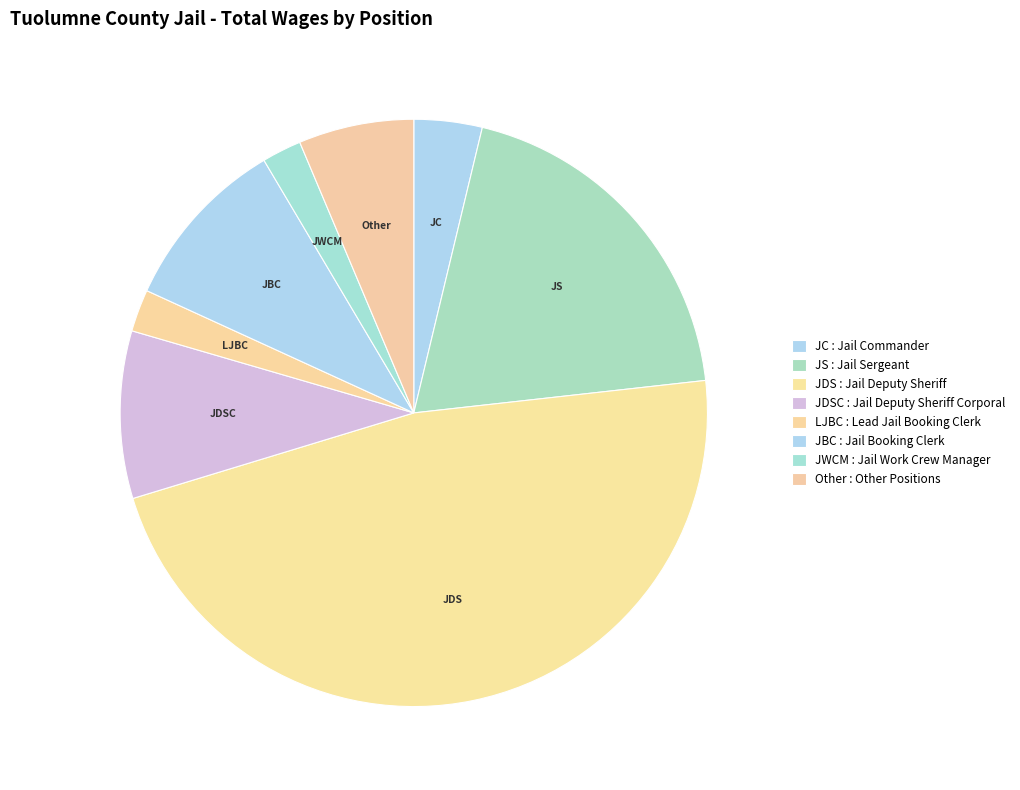

How many slices are in this pie chart?

8